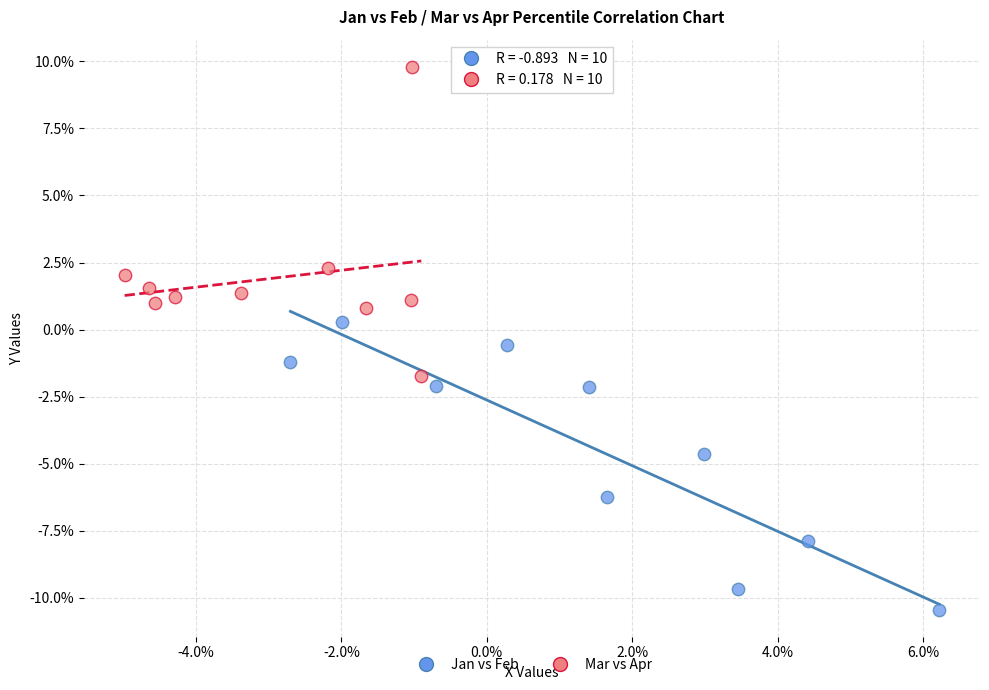

Which series reaches the minimum Y coordinate?

Jan vs Feb